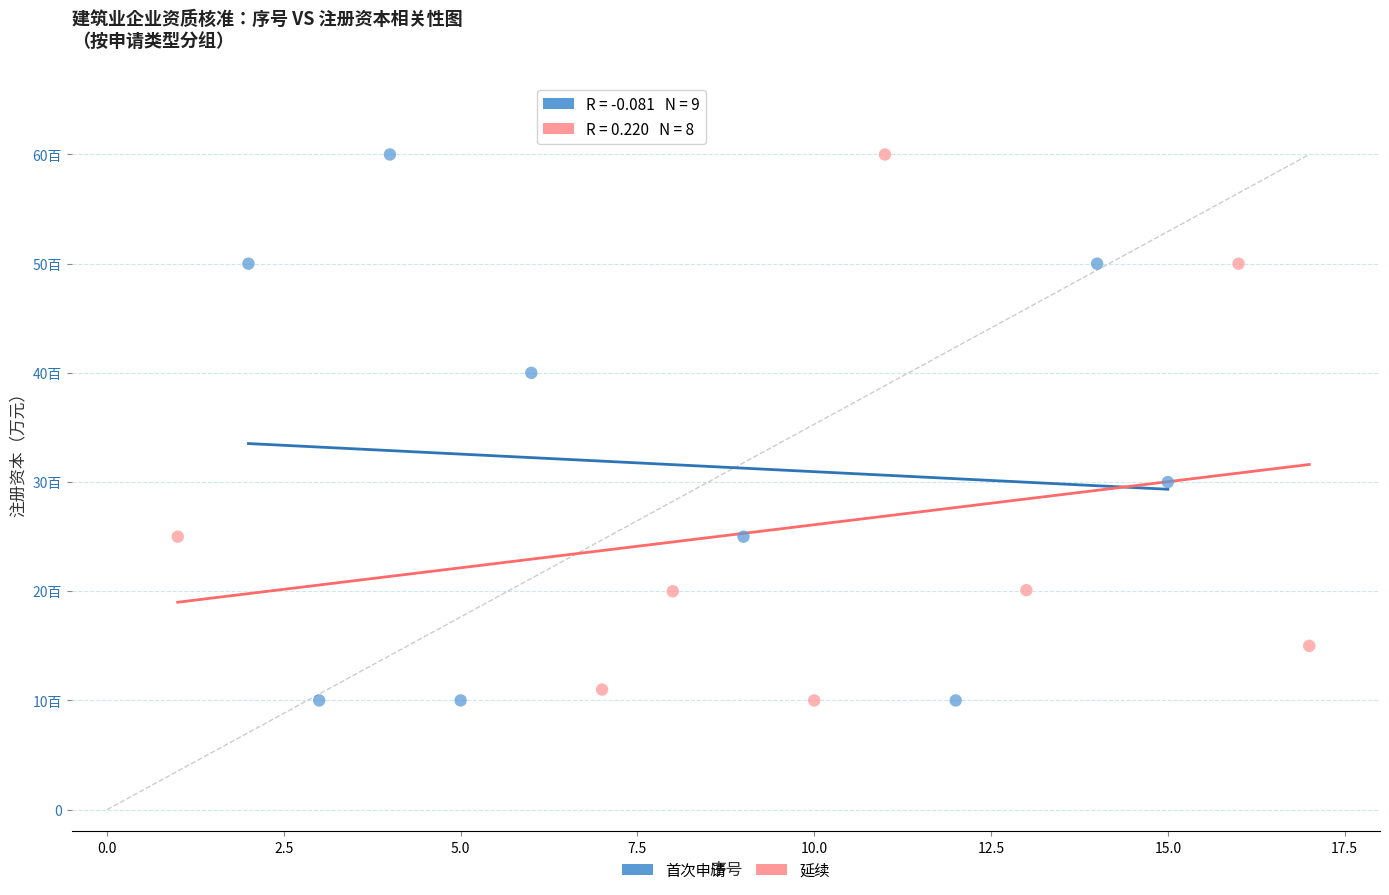

What are all the series names shown in the legend?

首次申请, 延续